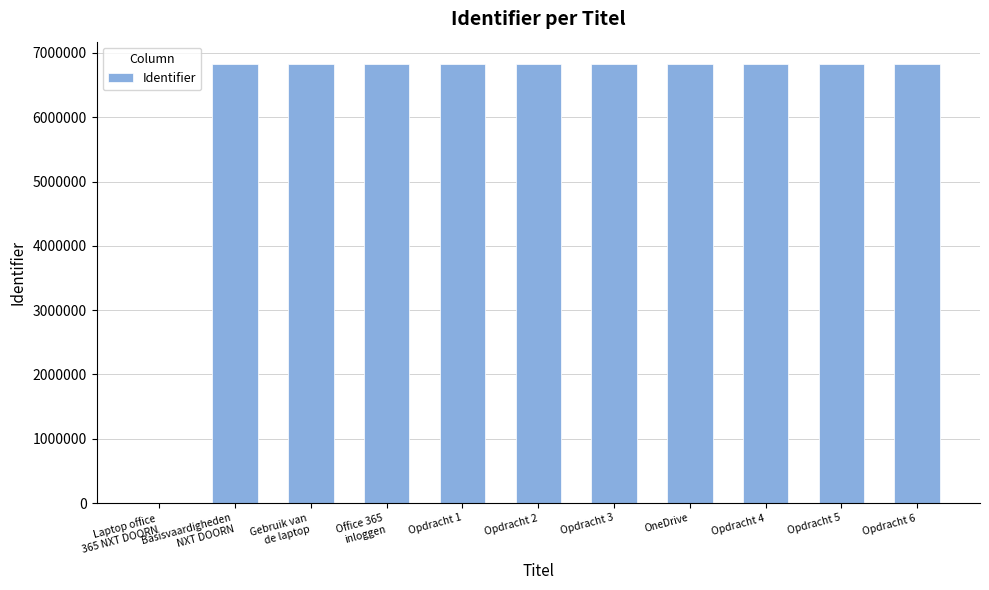

Is it true that the value at Opdracht 5 is 6833012?

True